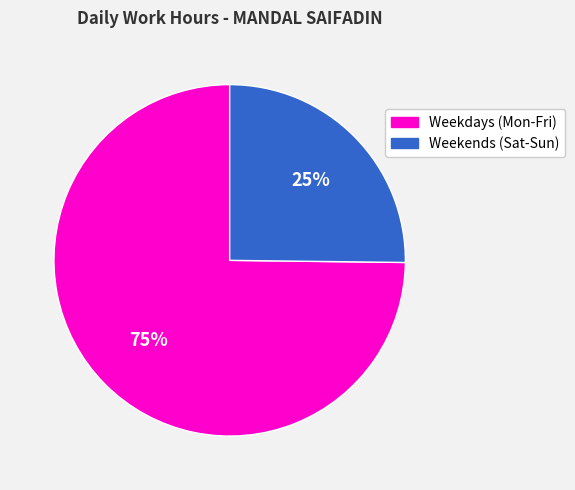

What percentage is the Weekdays (Mon-Fri) slice, to the nearest percent?

75%